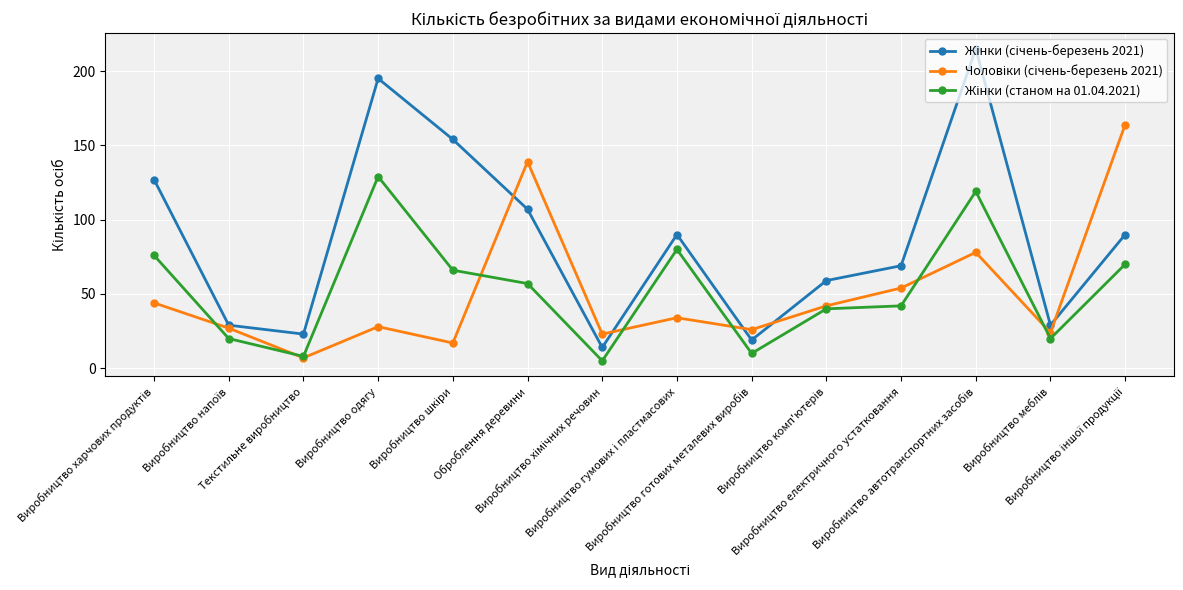

What is the greatest value displayed?

215